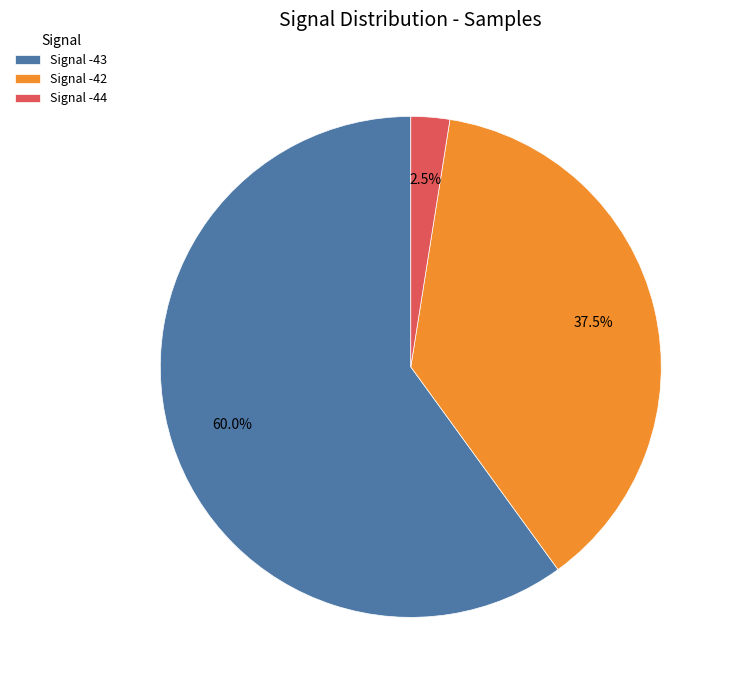

What is the largest slice in the pie chart?

Signal -43